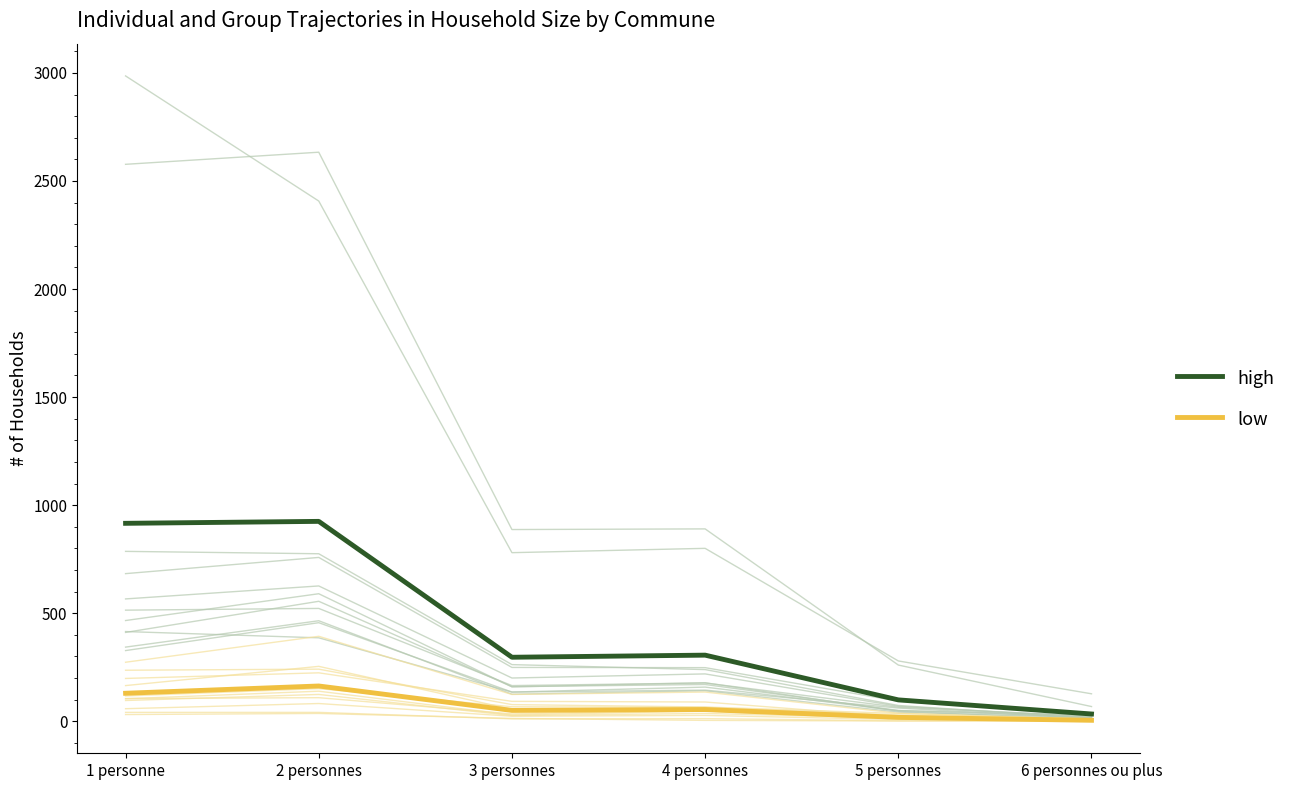

How many data points in high are above 305?

3